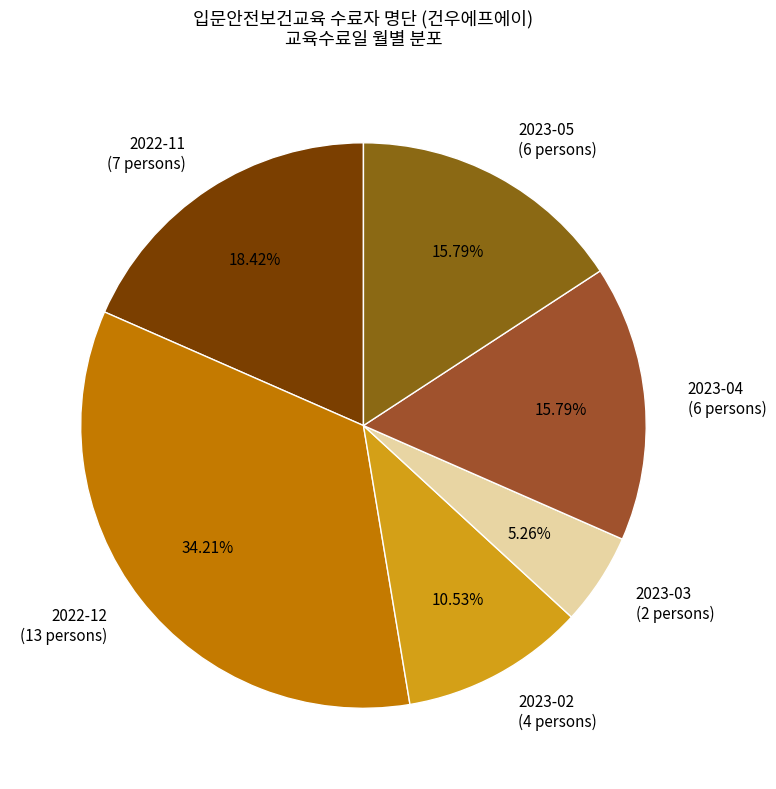

True or false: 2022-11 accounts for 18% of the total.

True